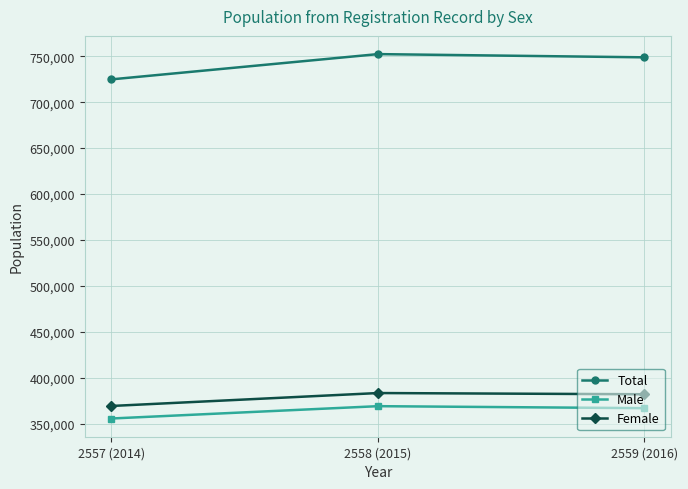

What is the difference between the Male values at 2557 (2014) and 2559 (2016)?

11255